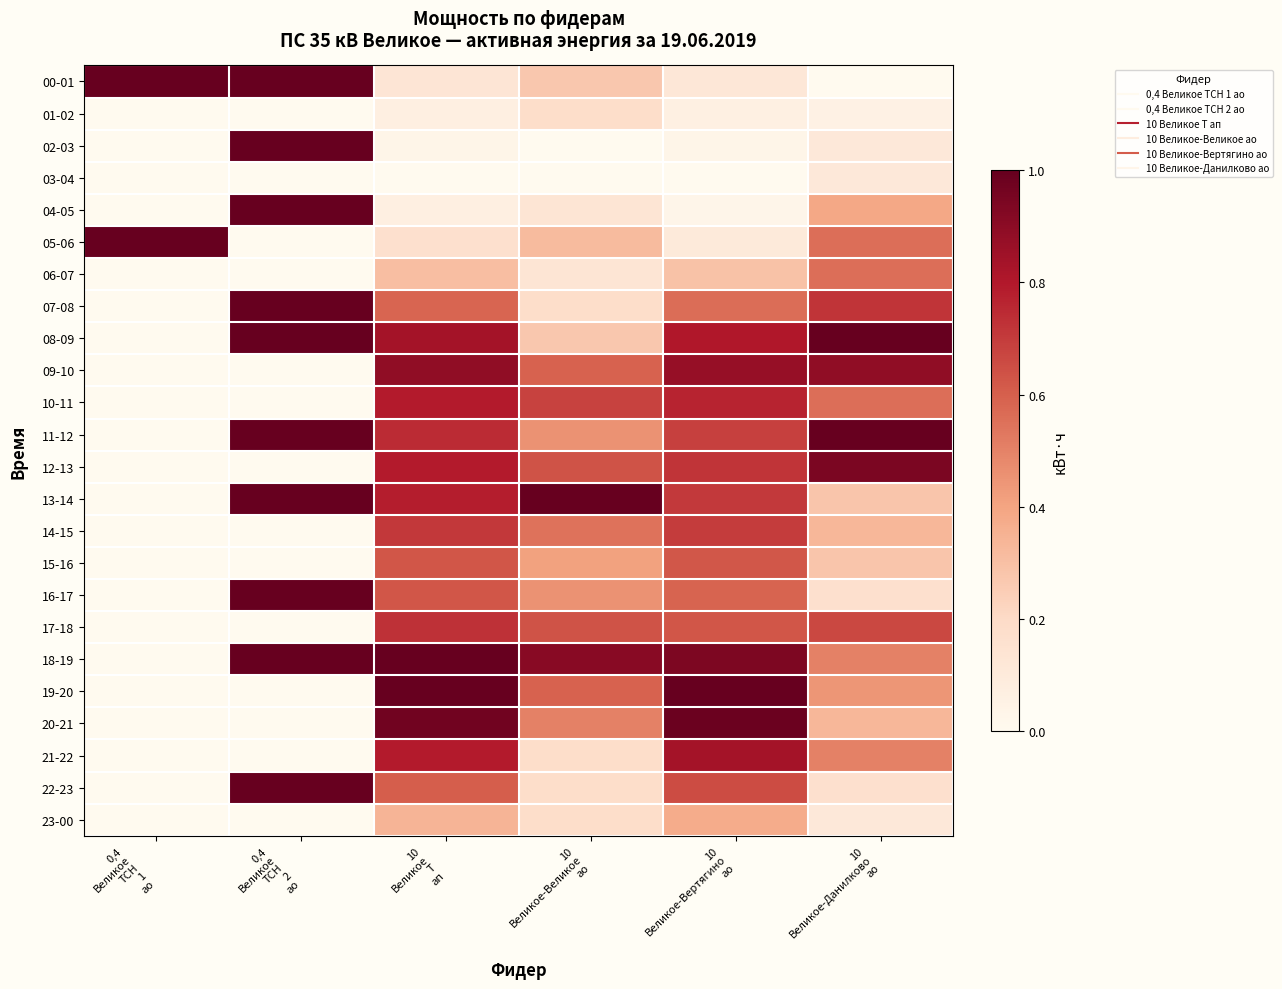

What is the maximum value shown in the chart?

1.0